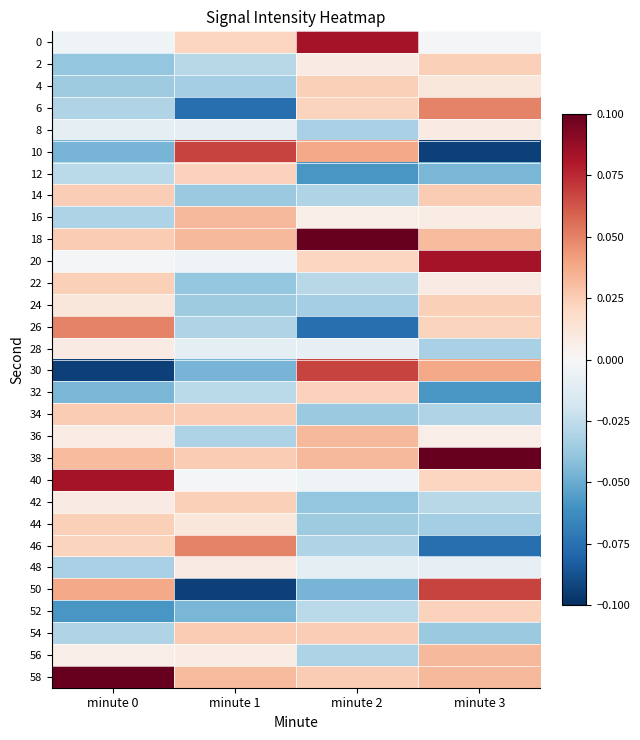

Reading right to left, transcribe all the data shown in this chart.

0: minute 3=-0.0	minute 2=0.1	minute 1=0.0	minute 0=-0.0
2: minute 3=0.0	minute 2=0.0	minute 1=-0.0	minute 0=-0.0
4: minute 3=0.0	minute 2=0.0	minute 1=-0.0	minute 0=-0.0
6: minute 3=0.0	minute 2=0.0	minute 1=-0.1	minute 0=-0.0
8: minute 3=0.0	minute 2=-0.0	minute 1=-0.0	minute 0=-0.0
10: minute 3=-0.1	minute 2=0.0	minute 1=0.1	minute 0=-0.0
12: minute 3=-0.0	minute 2=-0.1	minute 1=0.0	minute 0=-0.0
14: minute 3=0.0	minute 2=-0.0	minute 1=-0.0	minute 0=0.0
16: minute 3=0.0	minute 2=0.0	minute 1=0.0	minute 0=-0.0
18: minute 3=0.0	minute 2=0.1	minute 1=0.0	minute 0=0.0
20: minute 3=0.1	minute 2=0.0	minute 1=-0.0	minute 0=-0.0
22: minute 3=0.0	minute 2=-0.0	minute 1=-0.0	minute 0=0.0
24: minute 3=0.0	minute 2=-0.0	minute 1=-0.0	minute 0=0.0
26: minute 3=0.0	minute 2=-0.1	minute 1=-0.0	minute 0=0.0
28: minute 3=-0.0	minute 2=-0.0	minute 1=-0.0	minute 0=0.0
30: minute 3=0.0	minute 2=0.1	minute 1=-0.0	minute 0=-0.1
32: minute 3=-0.1	minute 2=0.0	minute 1=-0.0	minute 0=-0.0
34: minute 3=-0.0	minute 2=-0.0	minute 1=0.0	minute 0=0.0
36: minute 3=0.0	minute 2=0.0	minute 1=-0.0	minute 0=0.0
38: minute 3=0.1	minute 2=0.0	minute 1=0.0	minute 0=0.0
40: minute 3=0.0	minute 2=-0.0	minute 1=-0.0	minute 0=0.1
42: minute 3=-0.0	minute 2=-0.0	minute 1=0.0	minute 0=0.0
44: minute 3=-0.0	minute 2=-0.0	minute 1=0.0	minute 0=0.0
46: minute 3=-0.1	minute 2=-0.0	minute 1=0.0	minute 0=0.0
48: minute 3=-0.0	minute 2=-0.0	minute 1=0.0	minute 0=-0.0
50: minute 3=0.1	minute 2=-0.0	minute 1=-0.1	minute 0=0.0
52: minute 3=0.0	minute 2=-0.0	minute 1=-0.0	minute 0=-0.1
54: minute 3=-0.0	minute 2=0.0	minute 1=0.0	minute 0=-0.0
56: minute 3=0.0	minute 2=-0.0	minute 1=0.0	minute 0=0.0
58: minute 3=0.0	minute 2=0.0	minute 1=0.0	minute 0=0.1